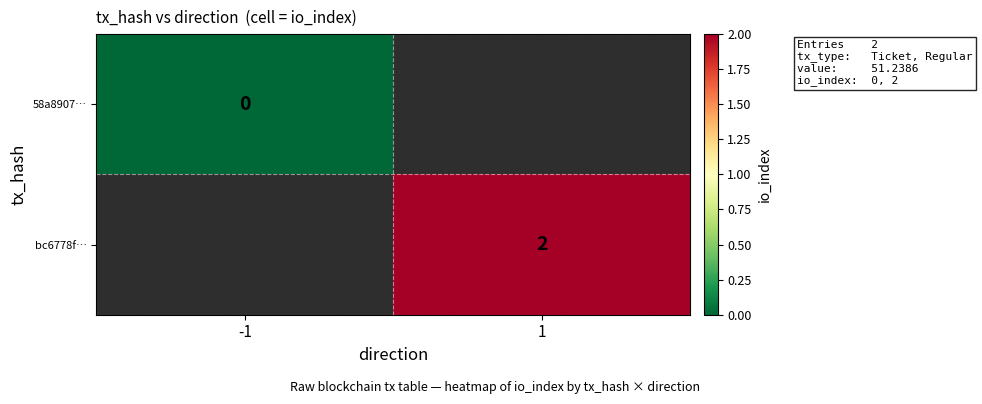

True or false: bc6778f… has a value of 2 at 1.

True